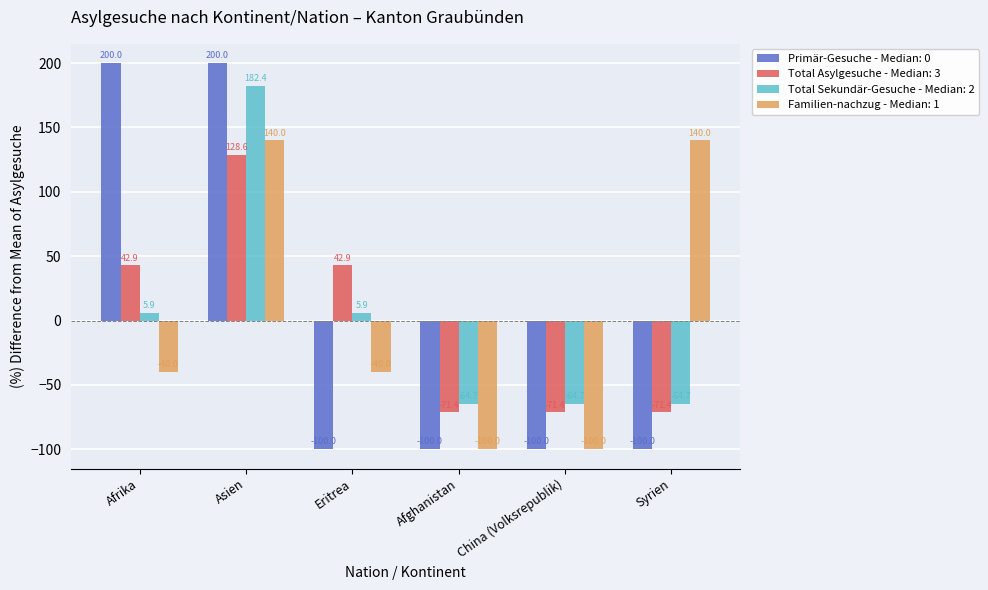

Where does the Familien-nachzug - Median: 1 series first go above -40?

Asien